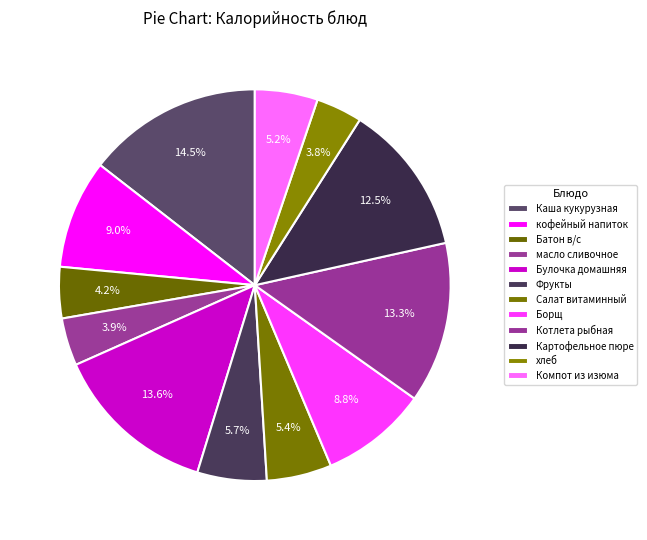

Rank the categories by value from highest to lowest.

Каша кукурузная, Булочка домашняя, Котлета рыбная, Картофельное пюре, кофейный напиток, Борщ, Фрукты, Салат витаминный, Компот из изюма, Батон в/с, масло сливочное, хлеб